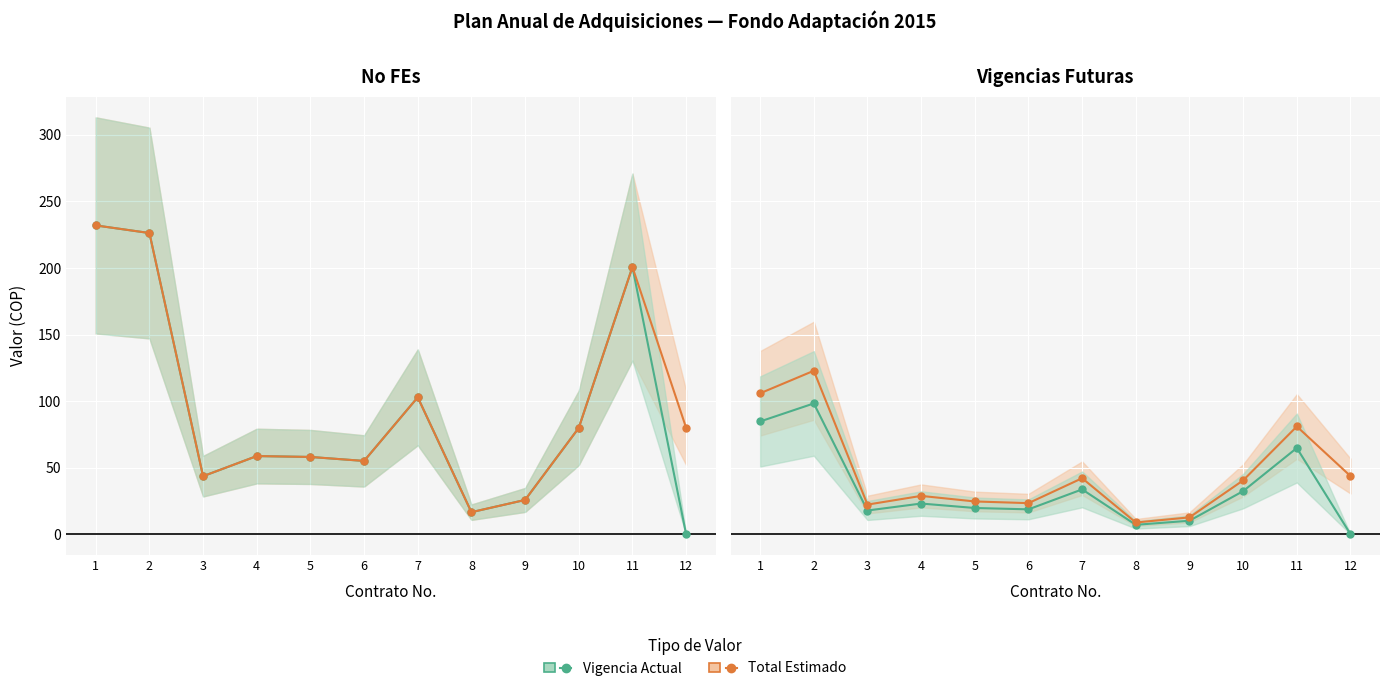

At which category does Vigencia Actual reach its first local peak?

2